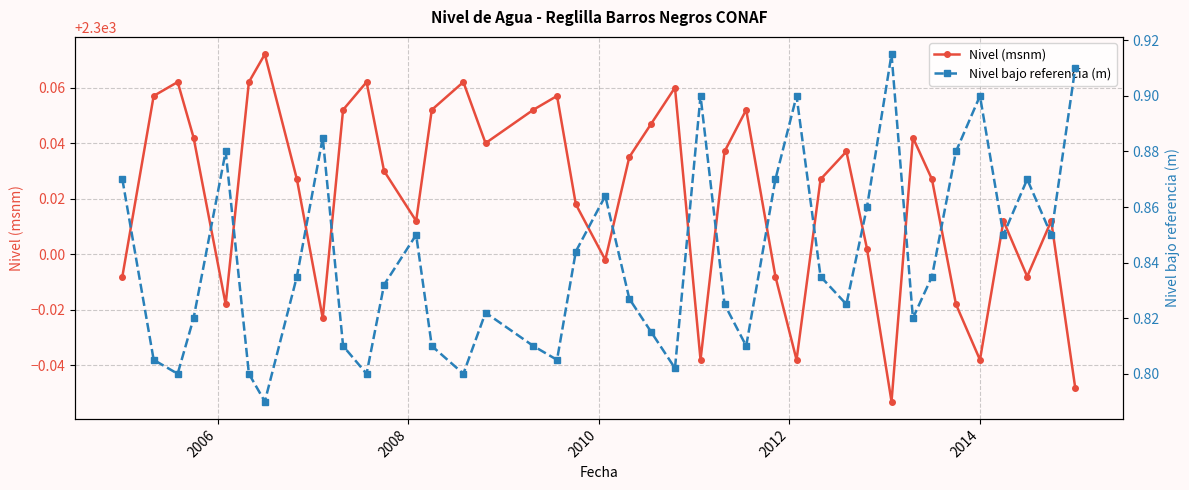

In Nivel (msnm), how many points are higher than both neighbors (excluding endpoints)?

11